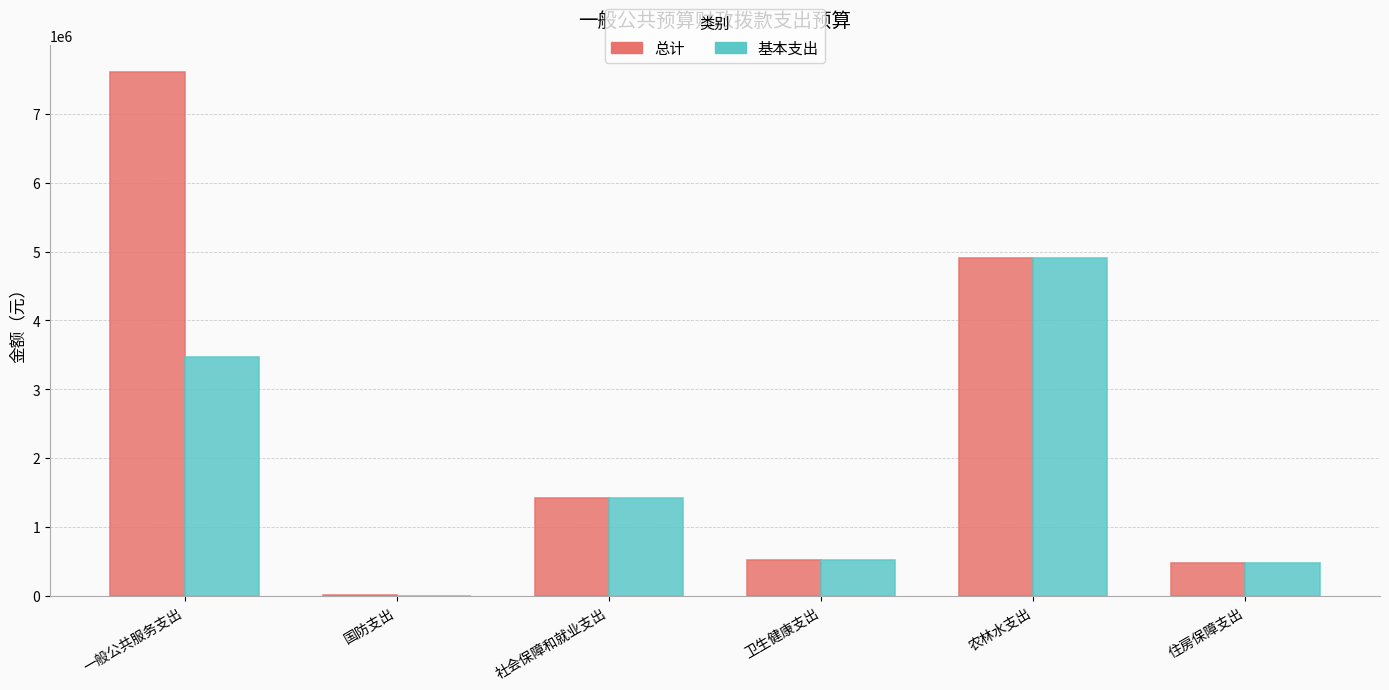

What is the approximate value of 总计 at 卫生健康支出?

512599.5